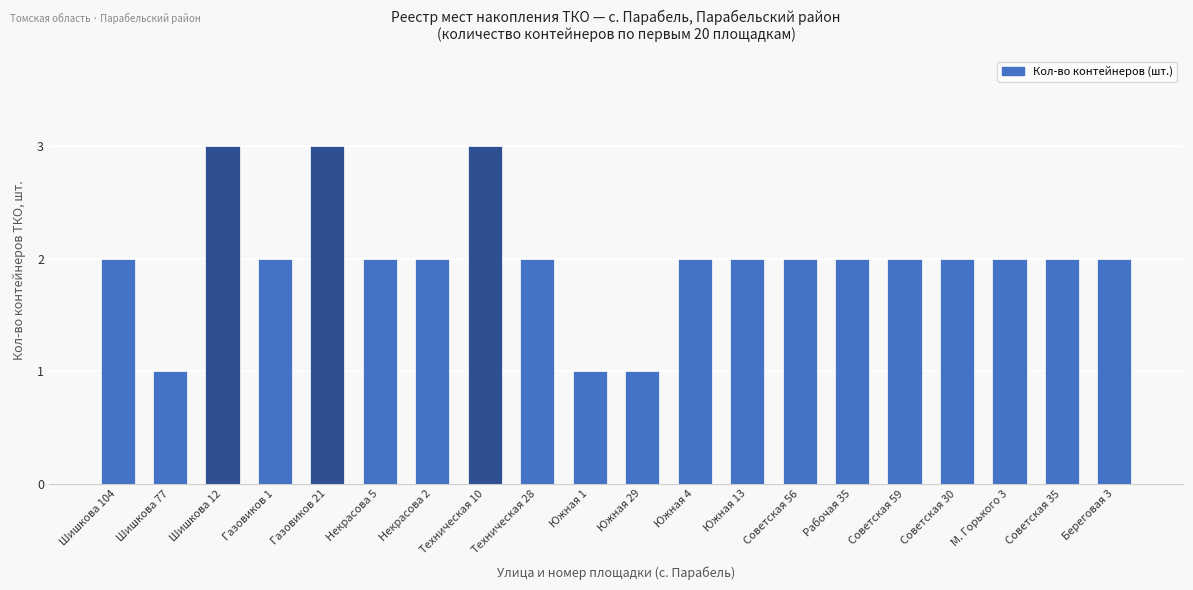

The value at Некрасова 5 is 2. True or false?

True